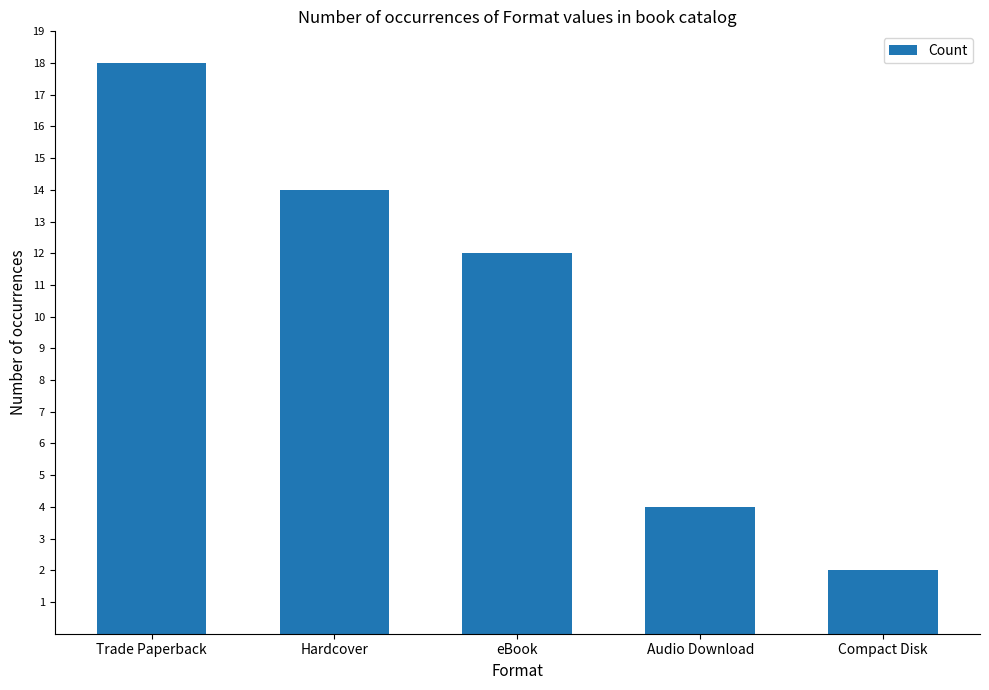

Reading left to right, list all the values displayed in this chart.

18	14	12	4	2